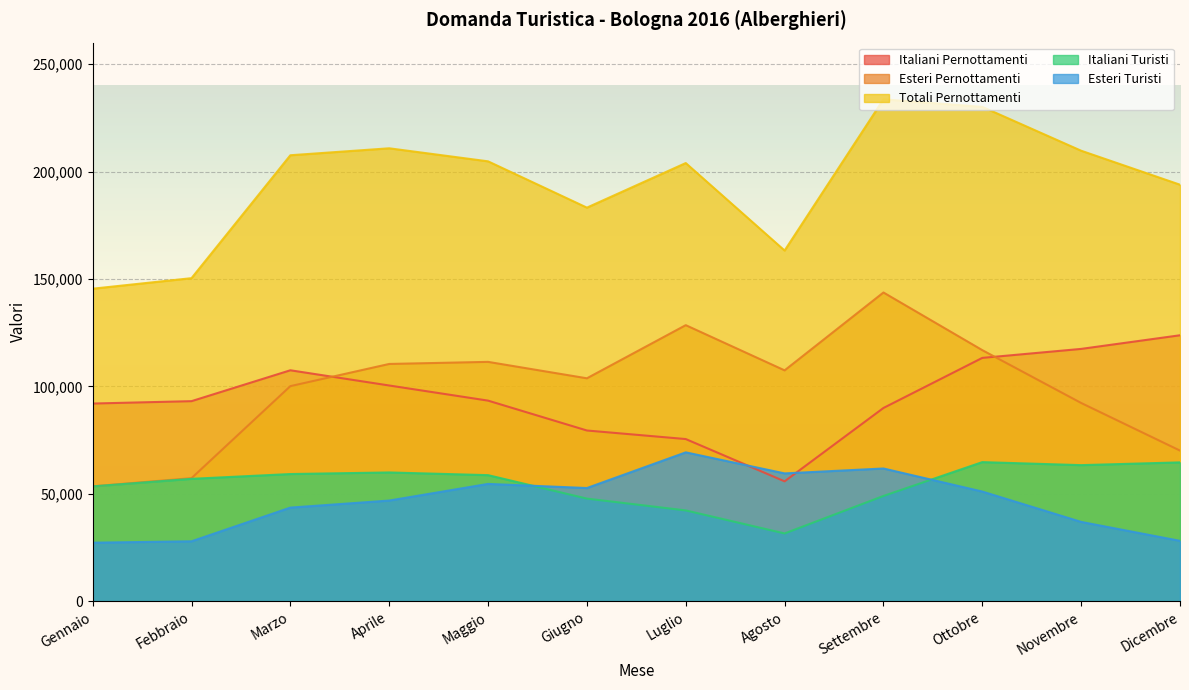

Reading right to left, list all the values displayed in this chart.

Italiani Pernottamenti: Dicembre=123772	Novembre=117426	Ottobre=113241	Settembre=89931	Agosto=55776	Luglio=75458	Giugno=79444	Maggio=93351	Aprile=100391	Marzo=107478	Febbraio=93101	Gennaio=91995
Esteri Pernottamenti: Dicembre=70089	Novembre=92254	Ottobre=116846	Settembre=143683	Agosto=107435	Luglio=128479	Giugno=103741	Maggio=111389	Aprile=110420	Marzo=100095	Febbraio=57254	Gennaio=53456
Totali Pernottamenti: Dicembre=193861	Novembre=209680	Ottobre=230087	Settembre=233614	Agosto=163211	Luglio=203937	Giugno=183185	Maggio=204740	Aprile=210811	Marzo=207573	Febbraio=150355	Gennaio=145451
Italiani Turisti: Dicembre=64604	Novembre=63320	Ottobre=64724	Settembre=48973	Agosto=31523	Luglio=42242	Giugno=47744	Maggio=58660	Aprile=59917	Marzo=59175	Febbraio=56942	Gennaio=53431
Esteri Turisti: Dicembre=28076	Novembre=36896	Ottobre=51024	Settembre=61757	Agosto=59474	Luglio=69273	Giugno=52660	Maggio=54583	Aprile=46834	Marzo=43557	Febbraio=27866	Gennaio=27220